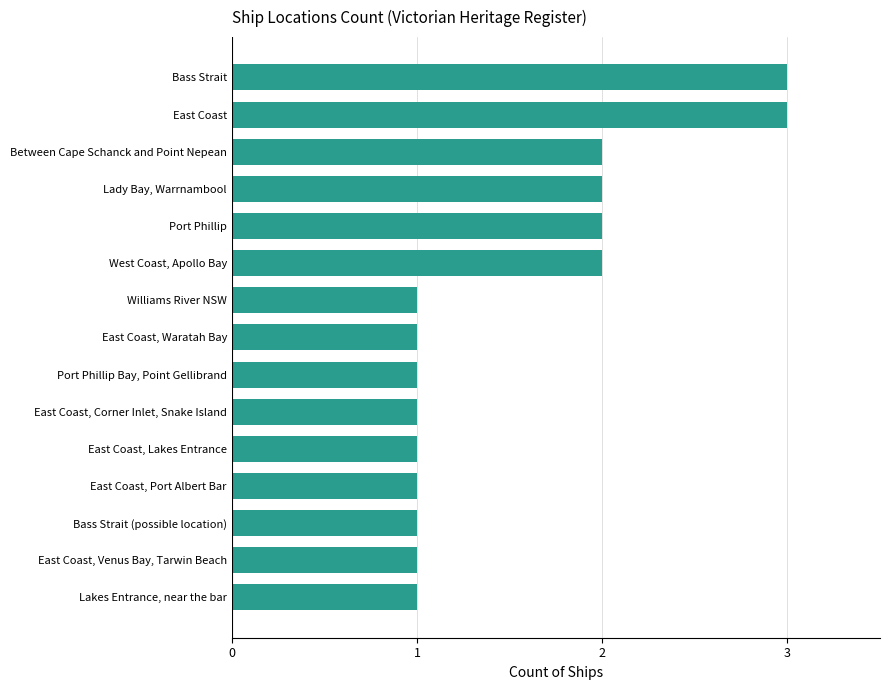

True or false: the data shows 3 at West Coast, Apollo Bay.

False